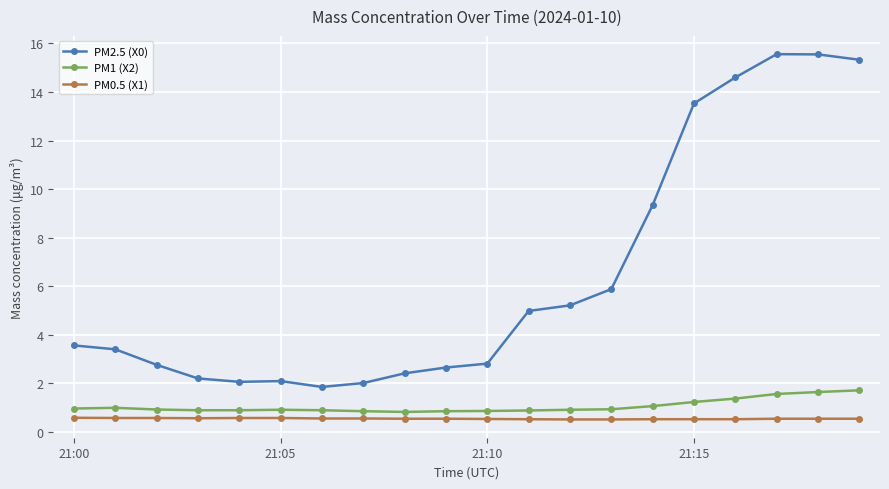

True or false: PM1 (X2) has more than 0 interior local peaks.

True